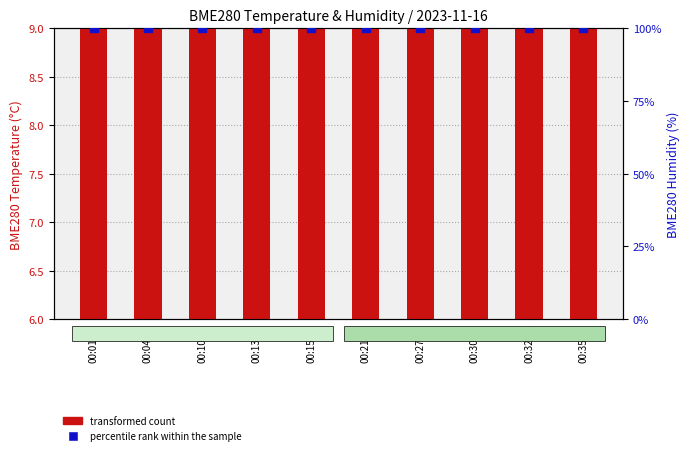

Which series contains the highest Y value?

percentile rank within the sample